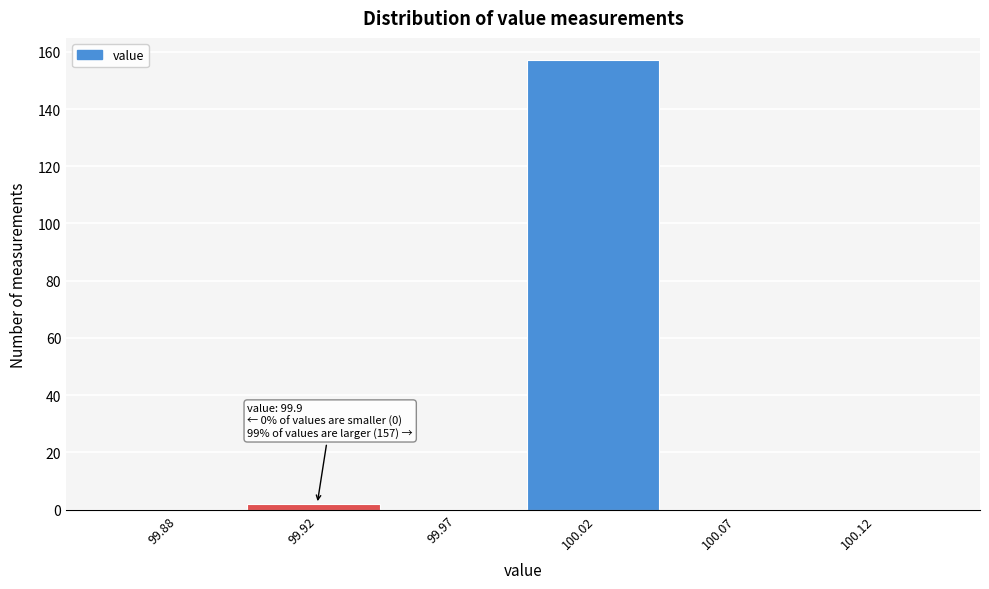

Reading right to left, extract all data points from this chart.

100.12=0	100.07=0	100.02=157	99.97=0	99.92=2	99.88=0